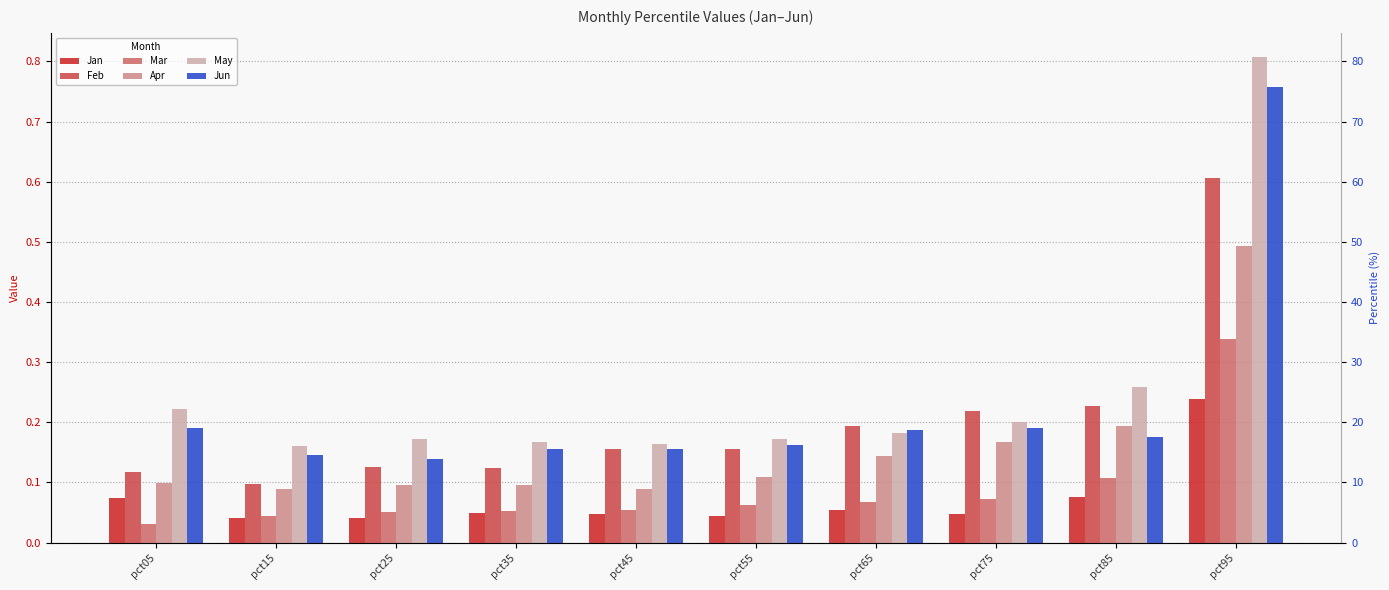

Which category has the lowest value in the May series?

pct15